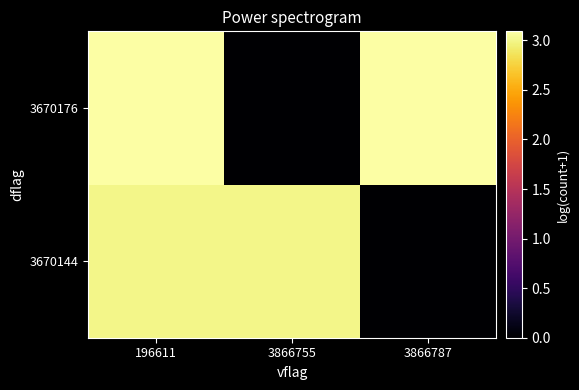

Reading left to right, list all the values displayed in this chart.

3670144: 196611=3.0	3866755=3.0	3866787=0.0
3670176: 196611=3.1	3866755=0.0	3866787=3.1